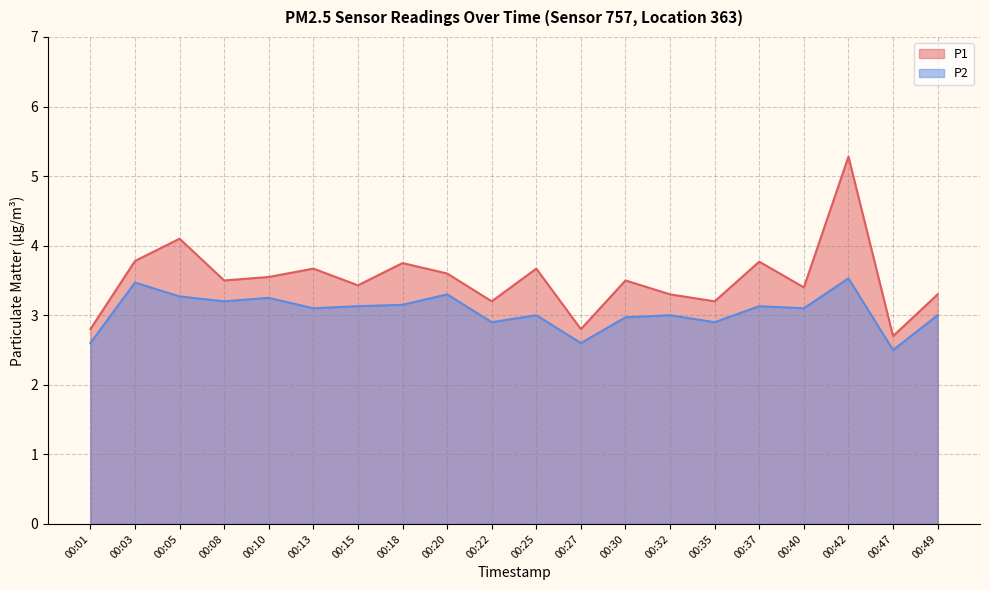

True or false: P1 and P2 intersect in this chart.

False